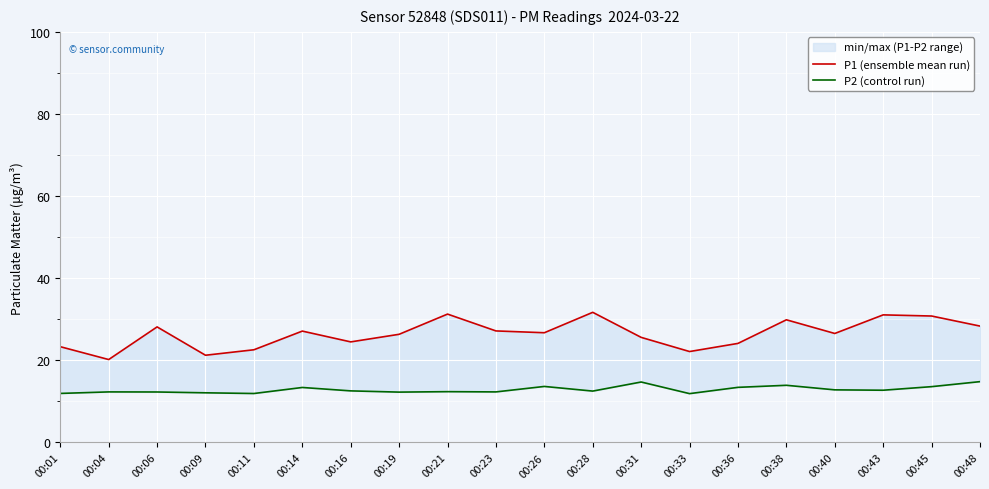

What is the difference between the P1 (ensemble mean run) values at 00:31 and 00:01?

2.3